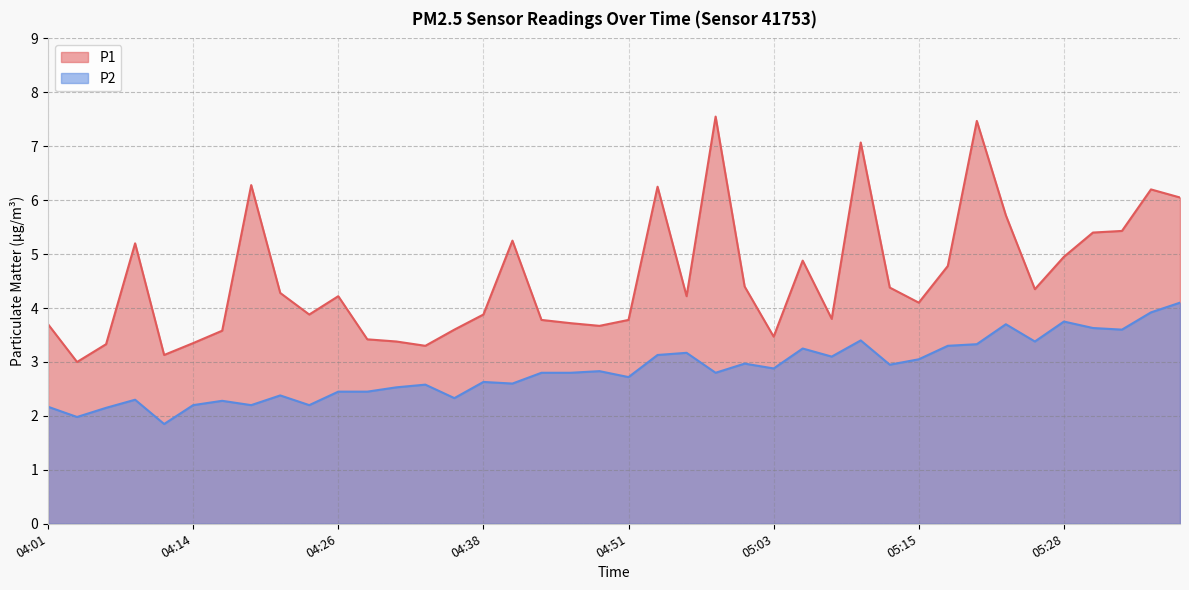

List the series in order of their overall mean, highest first.

P1, P2